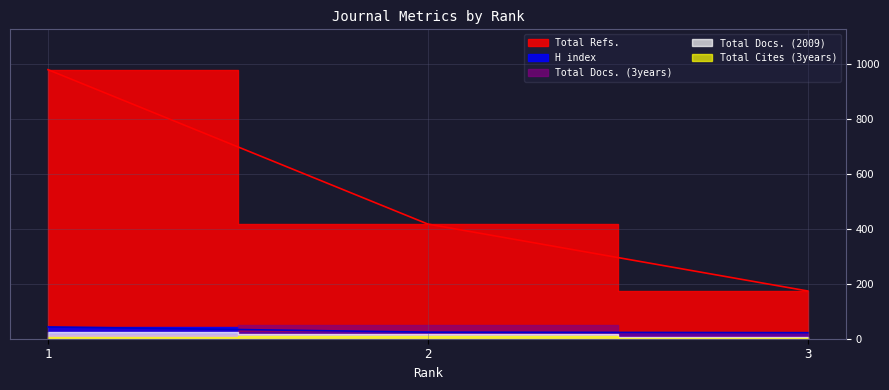

What is the average value of the Total Refs. series?

524